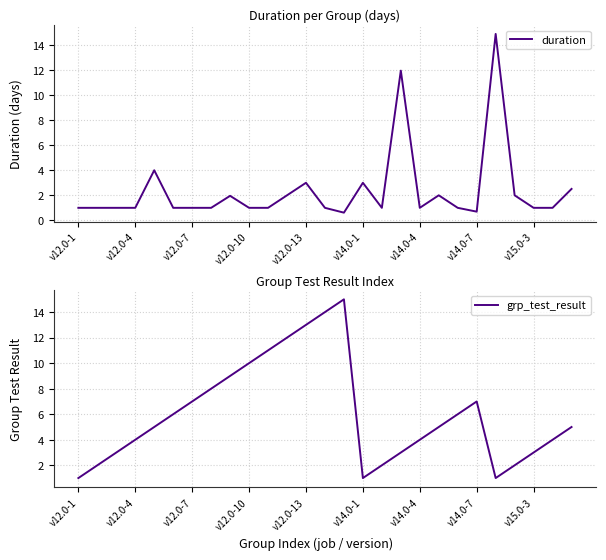

How many data points in grp_test_result are less than 5?

12